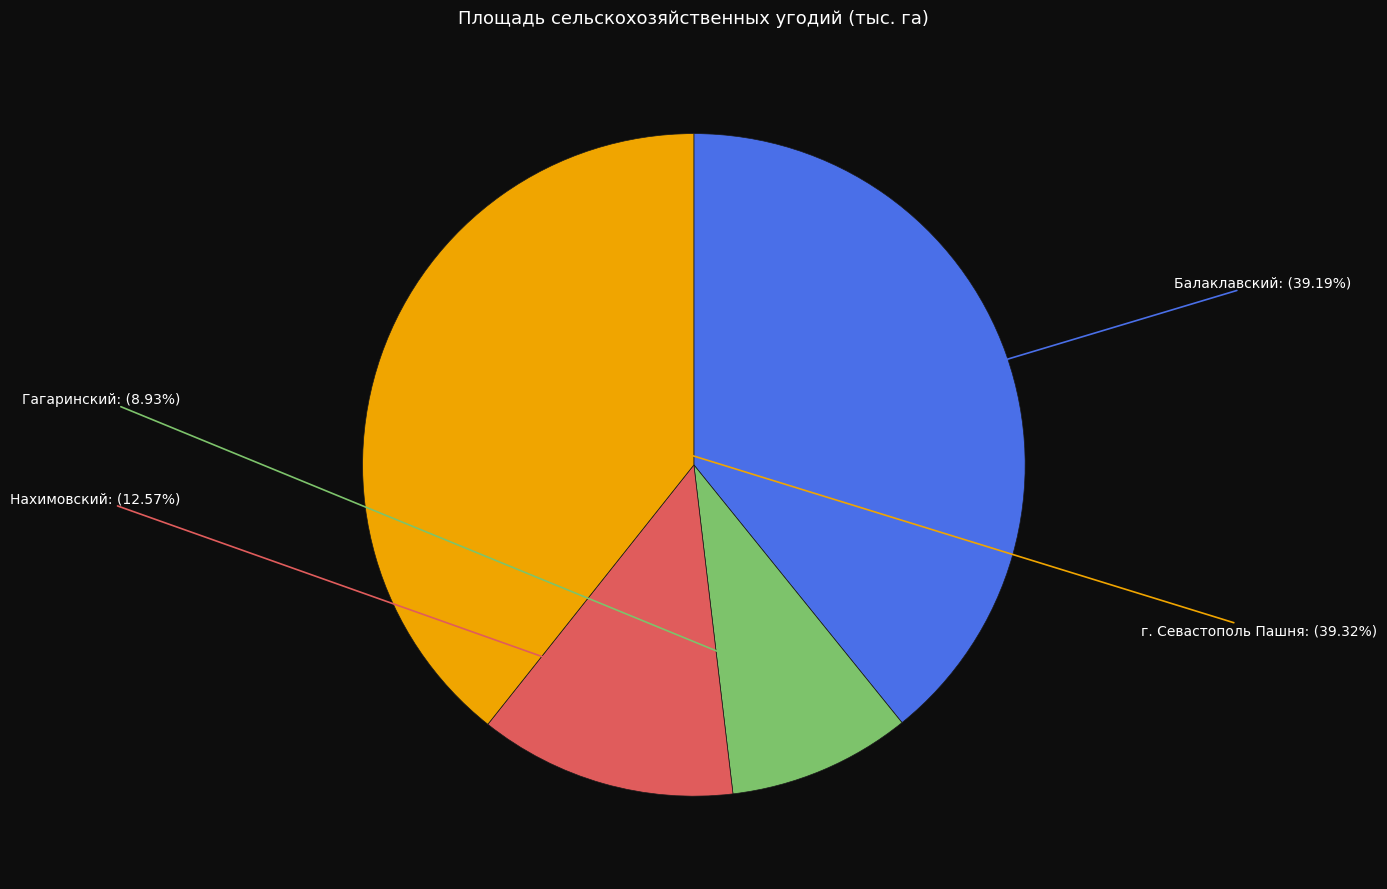

Does any single category account for the majority?

No